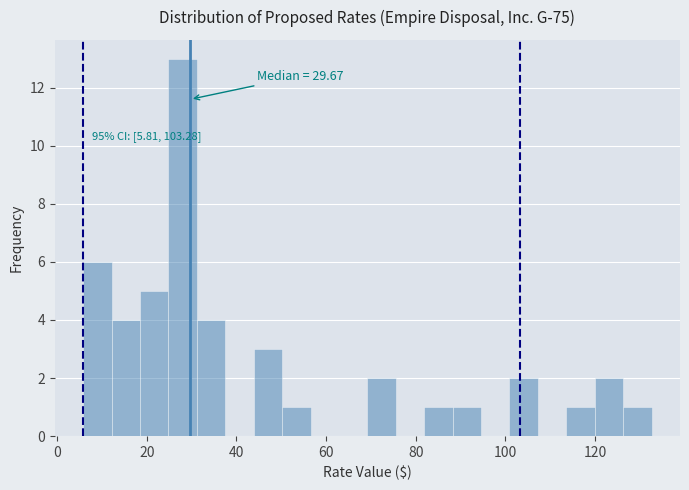

Around what value on the x-axis is the tallest bar? Give the approximate position of its centre, as read against the axis.

28